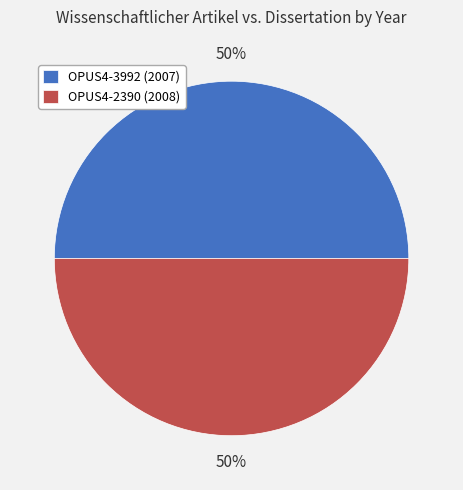

What is the ratio of the value at OPUS4-3992 (2007) to the value at OPUS4-2390 (2008)?

1.0